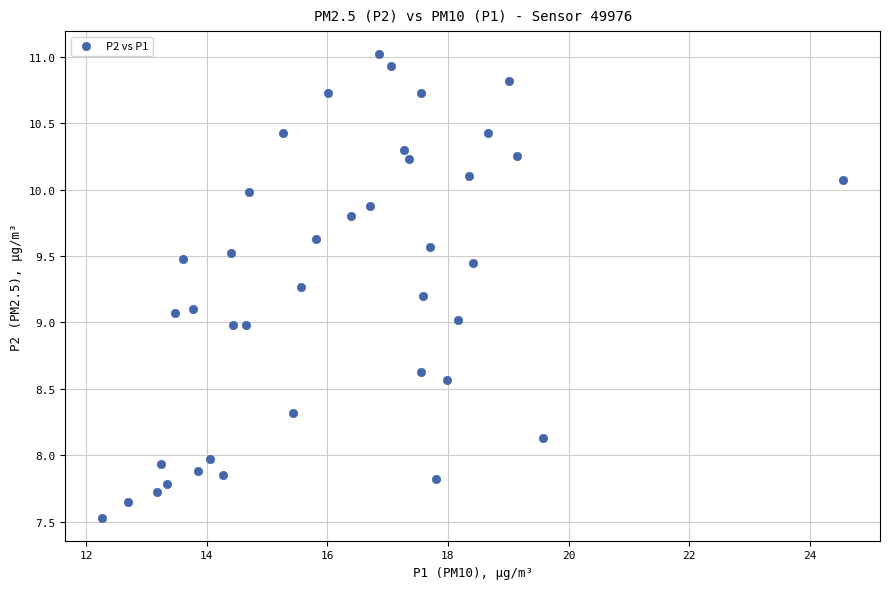

What is the range of X values (max minus min)?

12.3